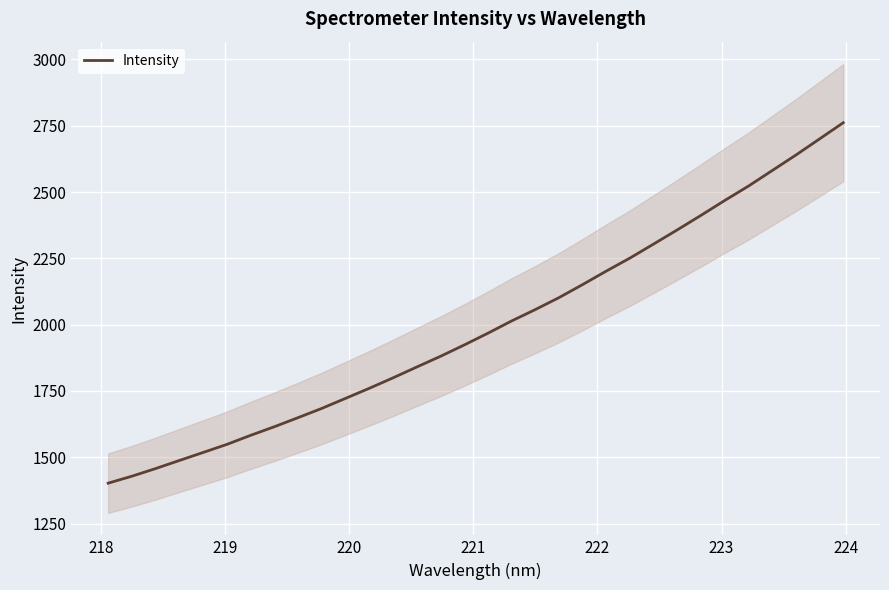

How many lines are shown in the chart?

1